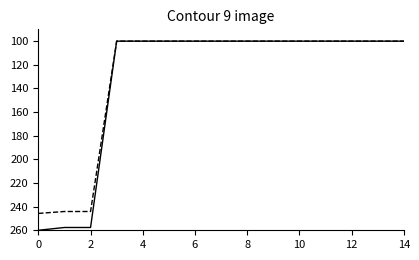

What is the greatest value displayed?

260.0